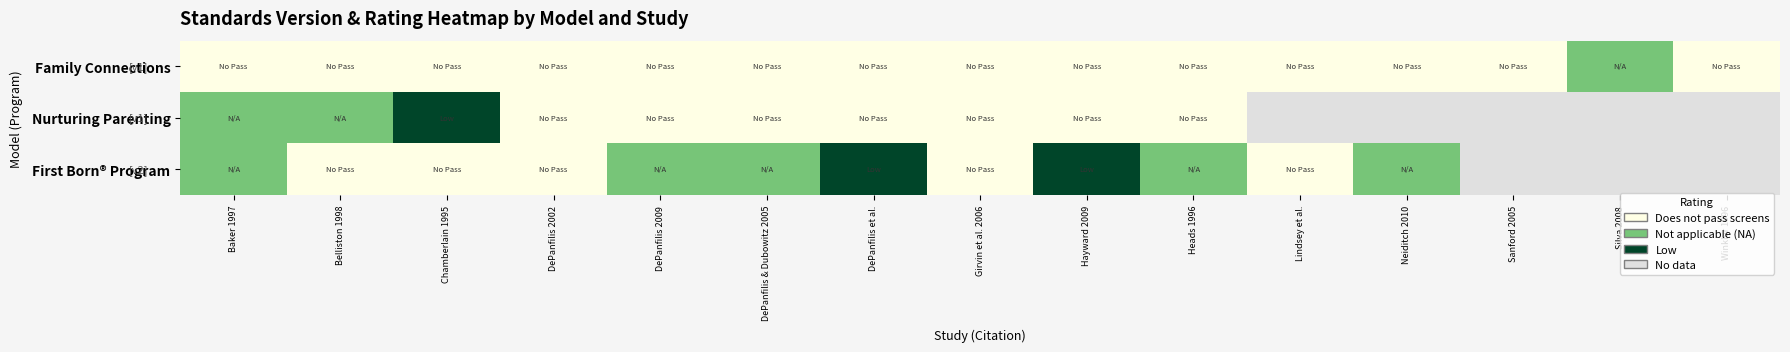

How many positive values does the First Born® Program series have?

7